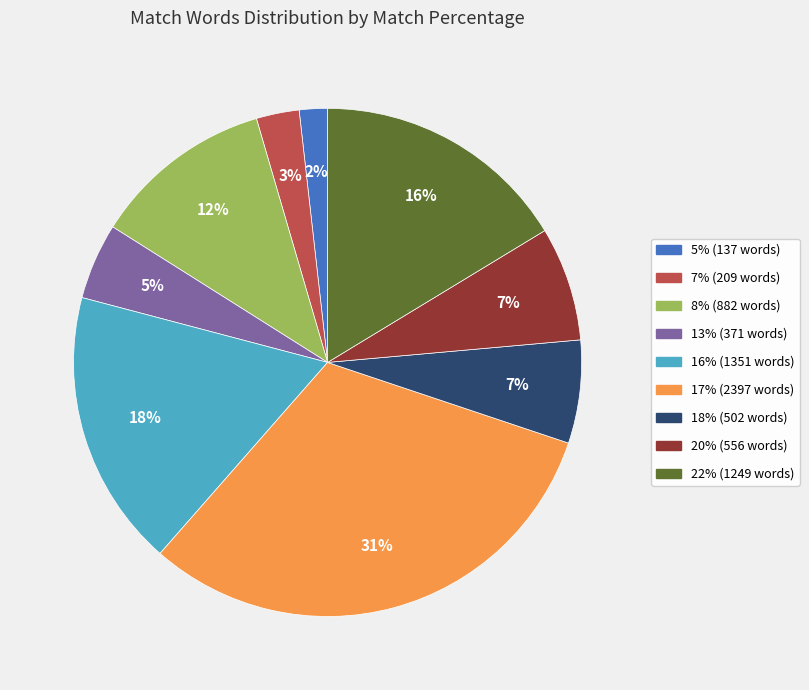

Does any single category account for the majority?

No